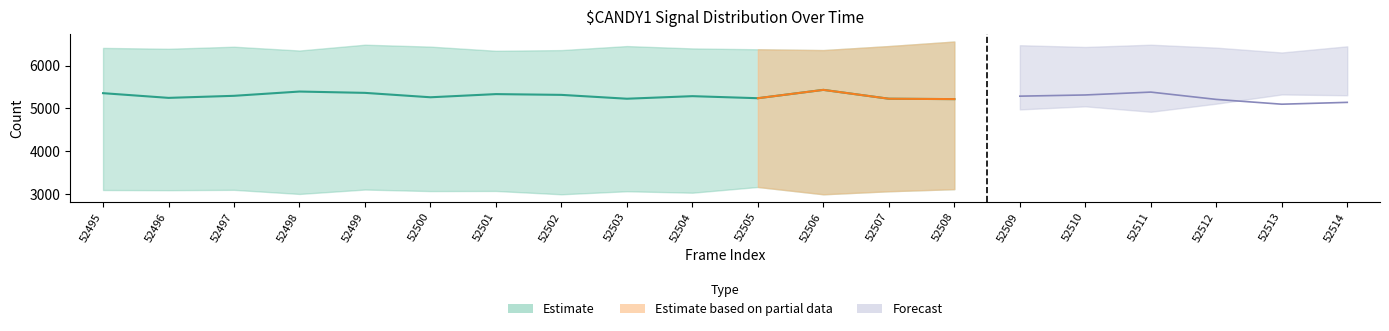

At how many categories does at least one series exceed 6202?

20